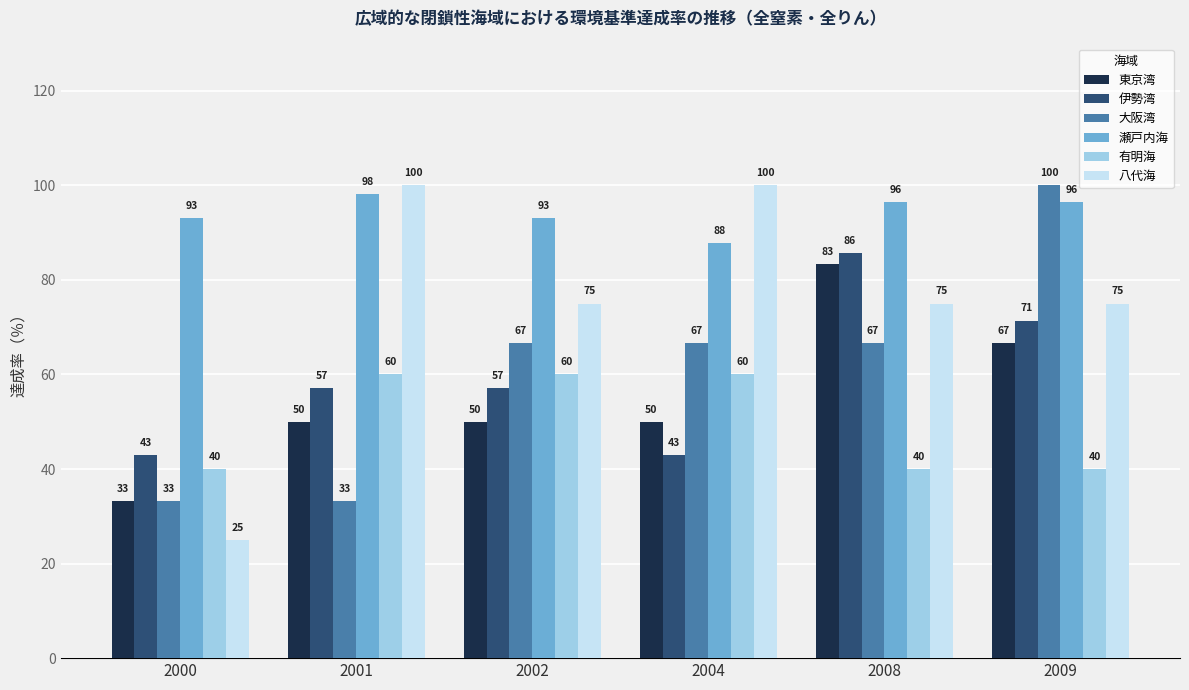

Is the value of 瀬戸内海 at 2001 greater than the value of 大阪湾 at 2001?

Yes